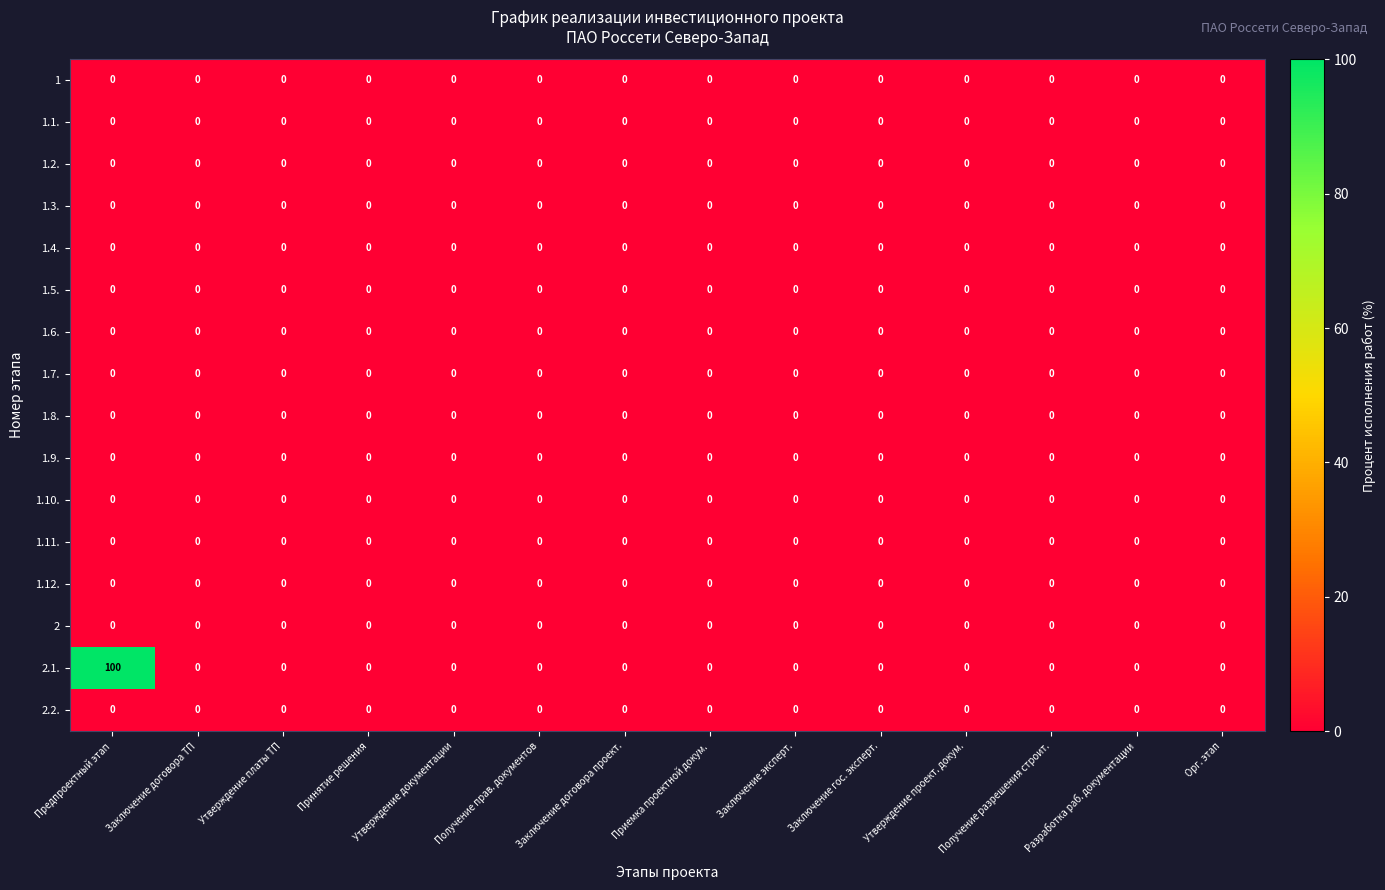

Which series changed the most between Предпроектный этап and Принятие решения?

2.1.